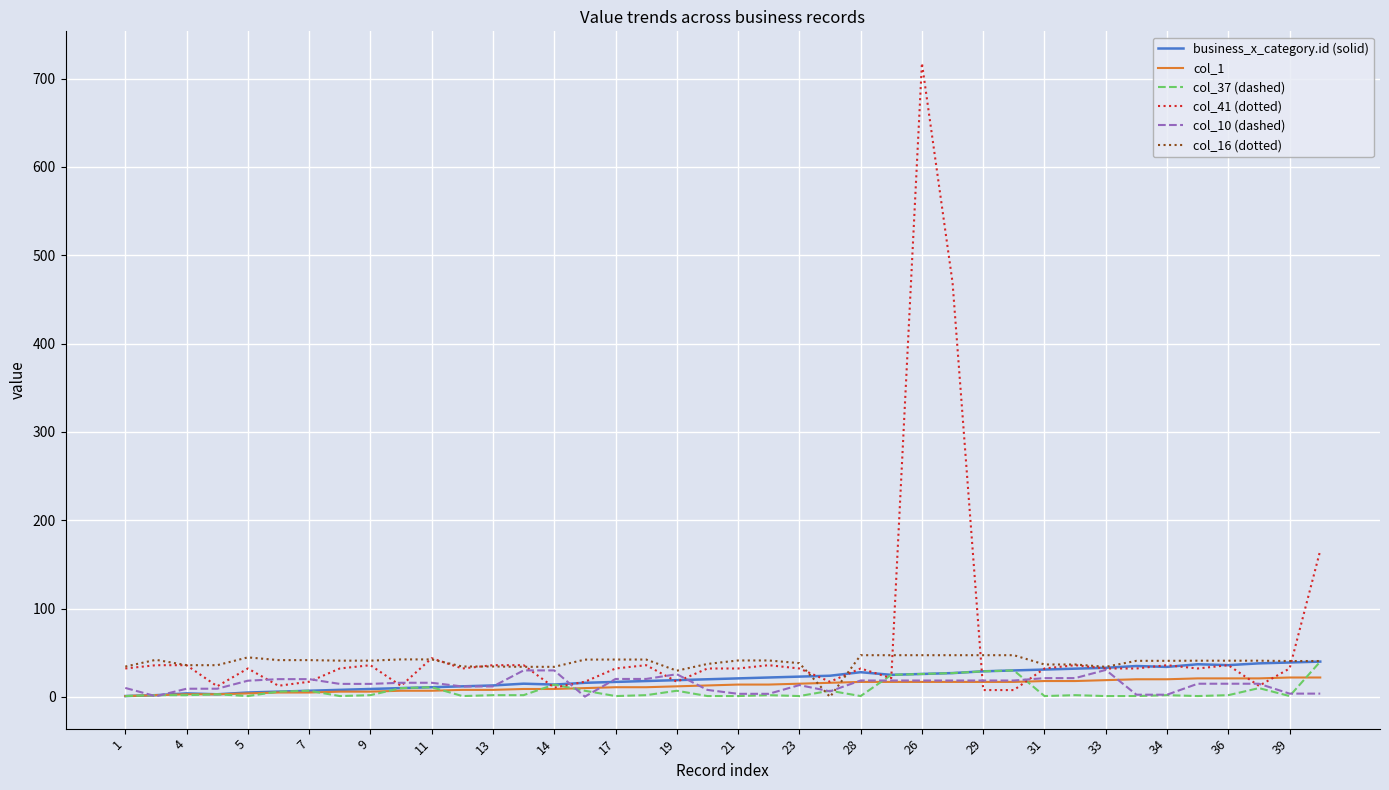

Which series has the largest range (max minus min)?

col_41 (dotted)